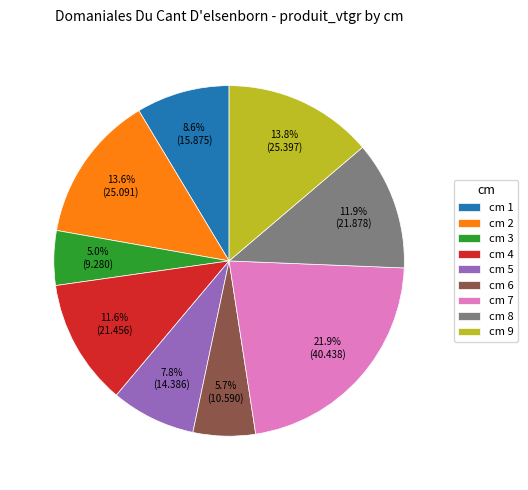

Count the number of slices in the pie.

9